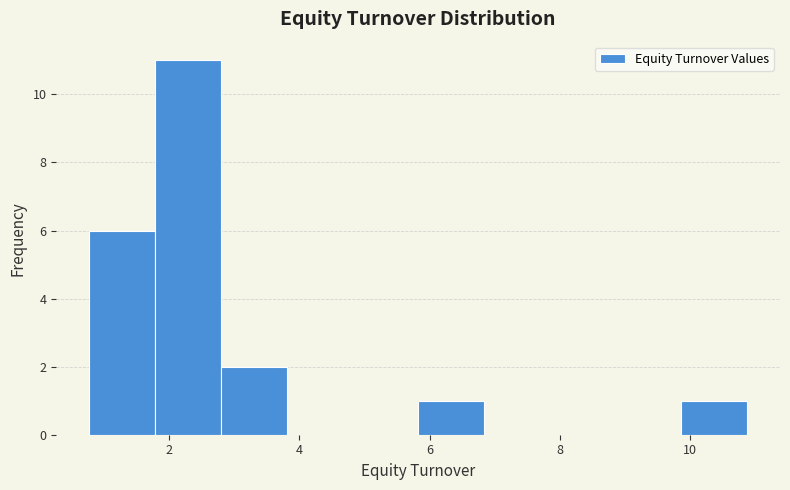

Reading left to right, transcribe this chart: for each bar, give the range it covers on the x-axis and its height. Neither the bar edges nor the heights are printed on the chart, so give them approximately, as read against the axes.

0.8 to 1.8: 6
1.8 to 2.8: 11
2.8 to 3.8: 2
3.8 to 4.8: 0
4.8 to 5.8: 0
5.8 to 6.8: 1
6.8 to 7.8: 0
7.8 to 8.8: 0
8.8 to 9.8: 0
9.8 to 10.8: 1